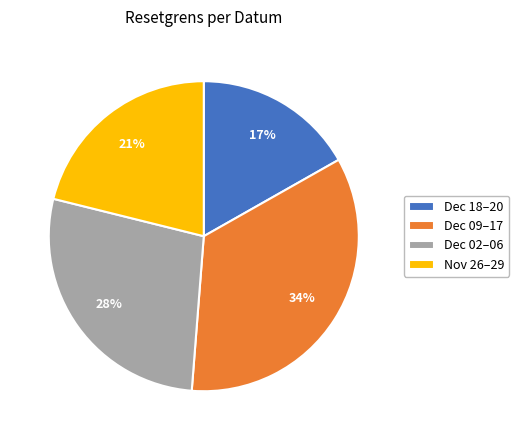

What is the smallest slice in the pie chart?

Dec 18–20